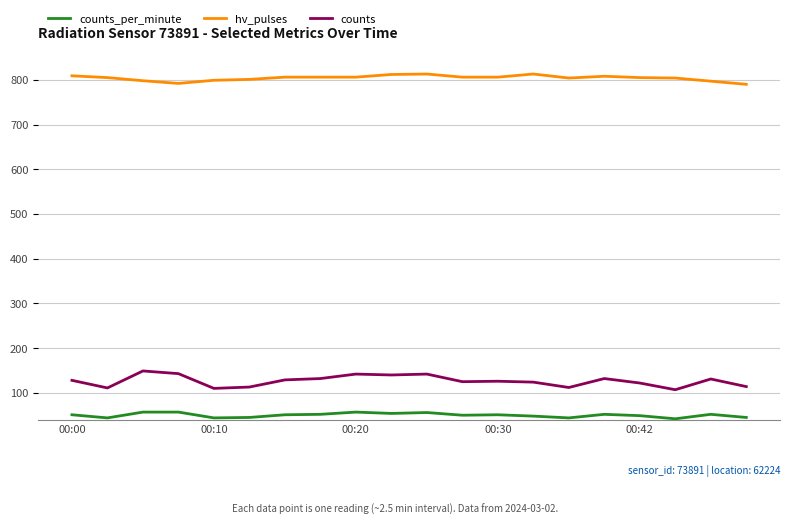

Which series has the largest total across all categories?

hv_pulses